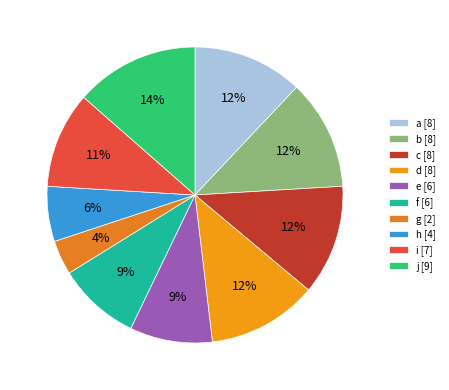

How many slices are in this pie chart?

10